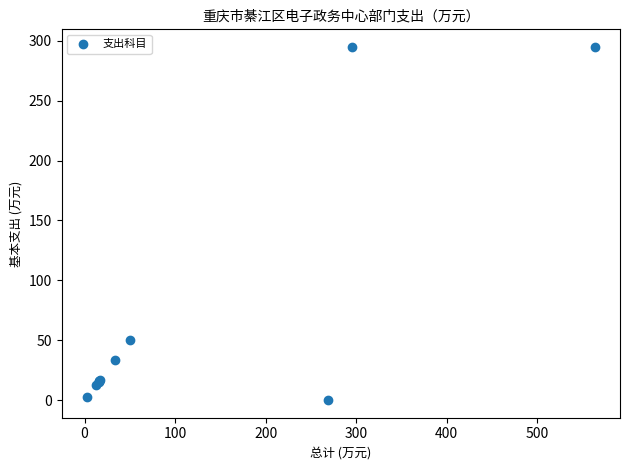

What Y value in the scatter plot is closest to 147?

50.3